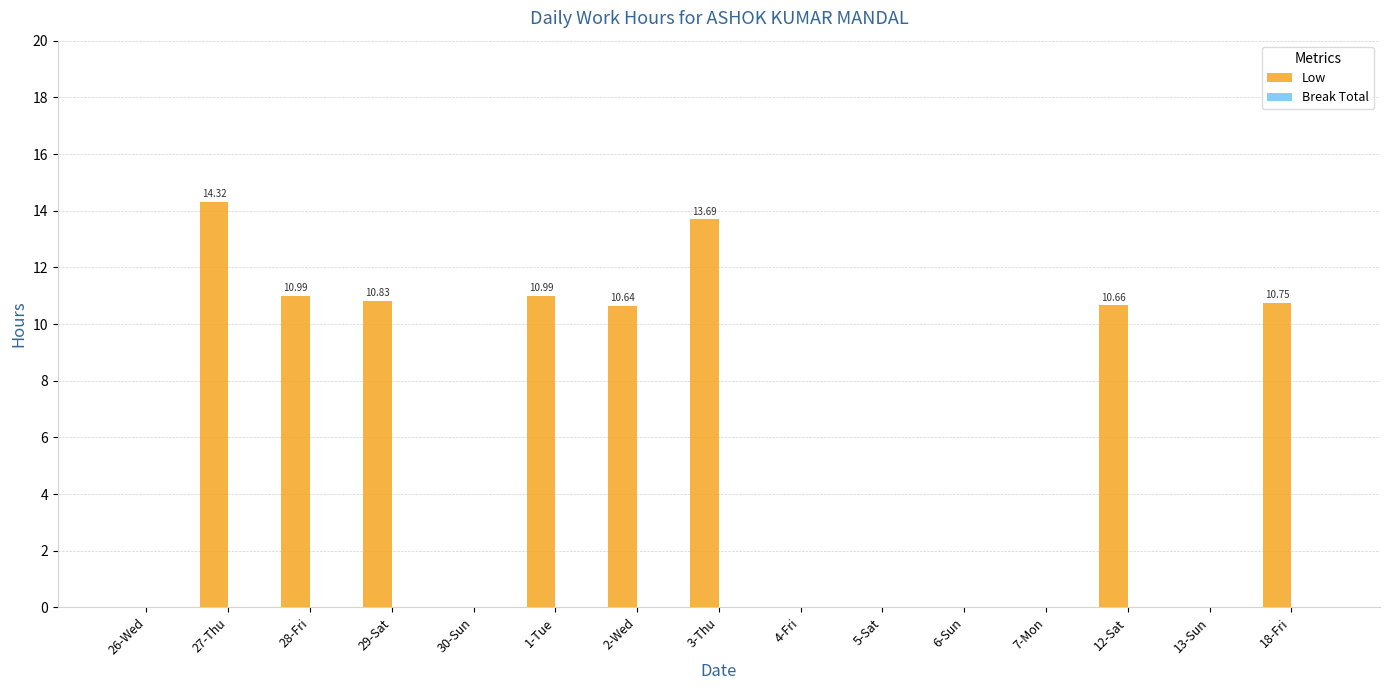

What is the sum of the values at 3-Thu and 5-Sat?

13.7